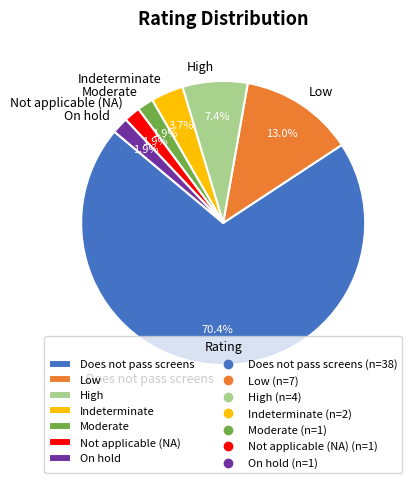

Do Not applicable (NA) and On hold together represent more than half of the pie?

No